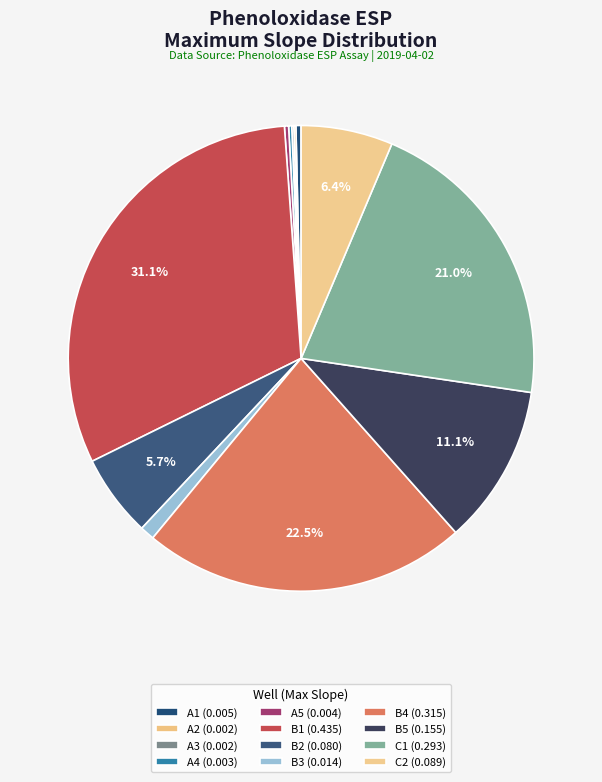

Which category has the biggest portion of the pie?

B1